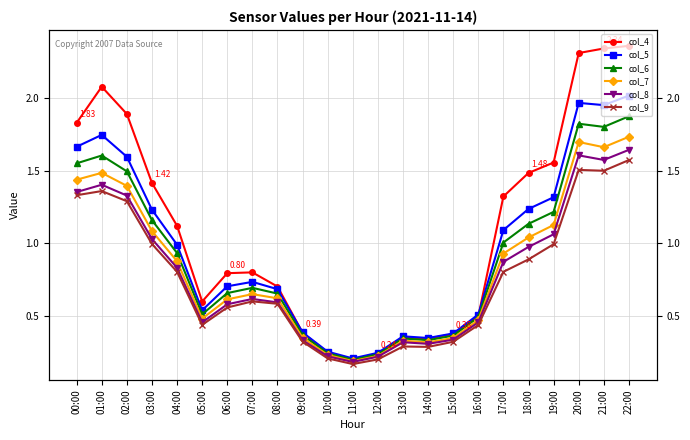

At which label is col_7 closest to 0?

11:00